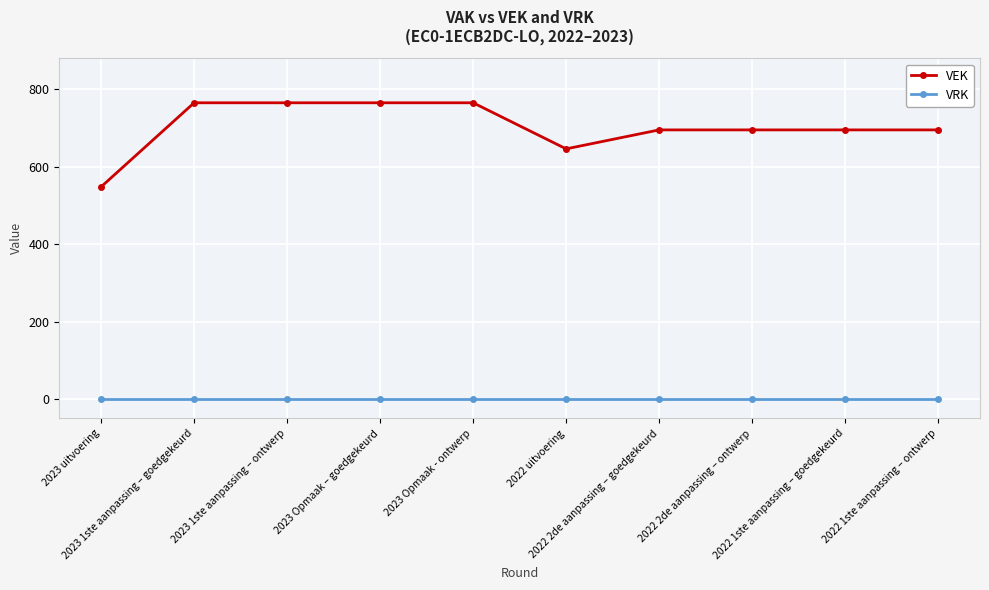

What is the value of the VEK point at the 5th from the left?

765